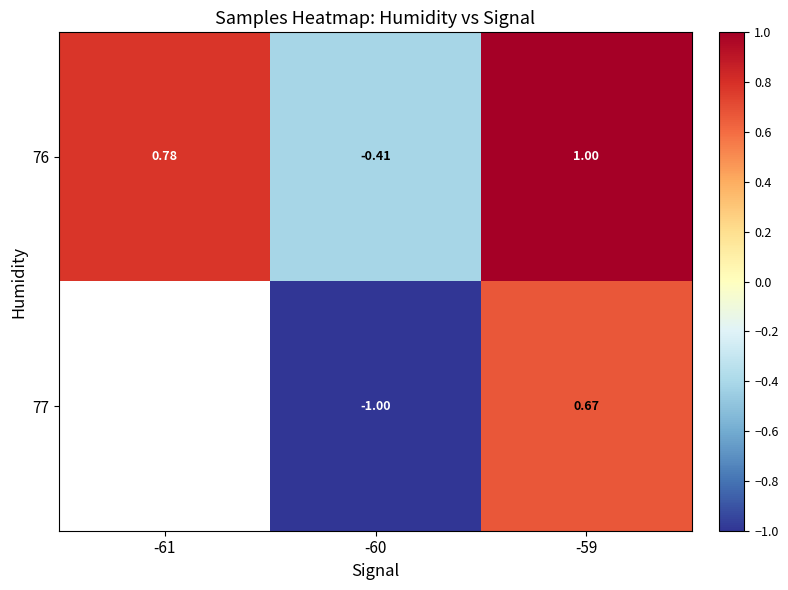

At which category does the chart reach its minimum across all series?

-60